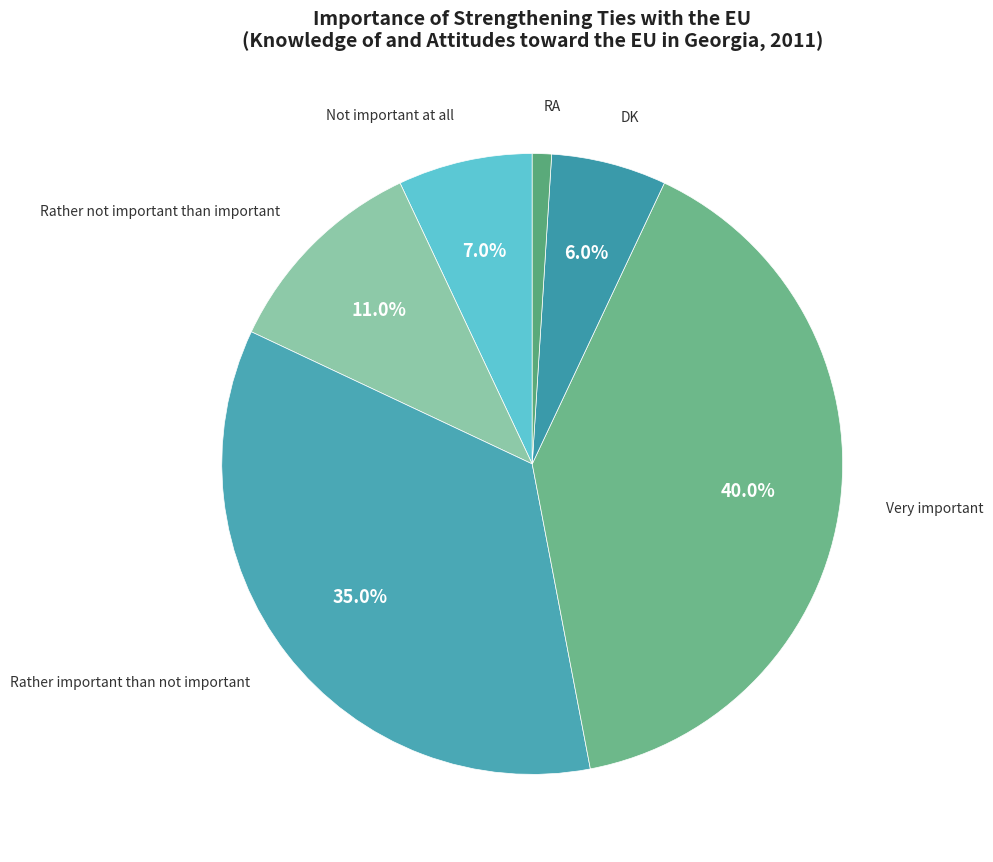

To the nearest percent, what portion does RA represent?

1%